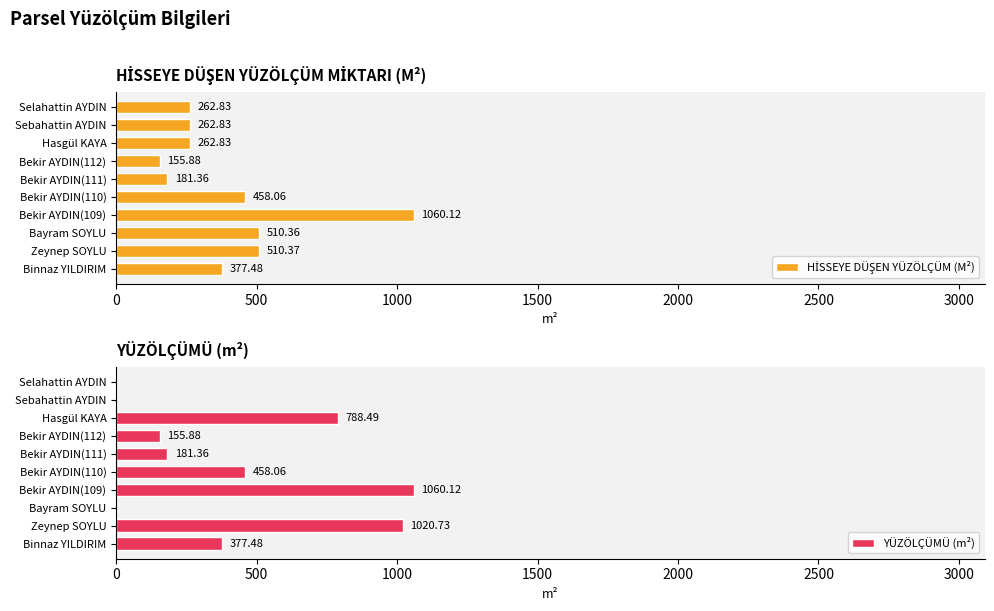

How many values in the YÜZÖLÇÜMÜ (m²) series exceed 377?

5